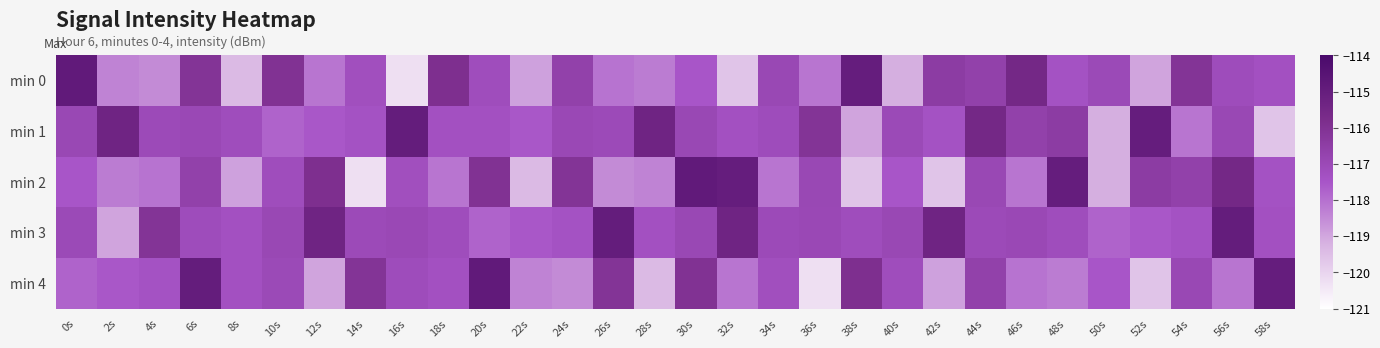

Reading left to right, what are all the values shown in this chart?

min 0: 0s=-114.8	2s=-118.4	4s=-118.5	6s=-116.1	8s=-119.4	10s=-116.0	12s=-118.1	14s=-117.2	16s=-120.2	18s=-115.9	20s=-117.2	22s=-118.9	24s=-116.7	26s=-118.1	28s=-118.2	30s=-117.5	32s=-119.6	34s=-116.9	36s=-118.1	38s=-115.0	40s=-119.1	42s=-116.4	44s=-116.7	46s=-115.5	48s=-117.4	50s=-117.0	52s=-119.0	54s=-116.1	56s=-117.1	58s=-117.3
min 1: 0s=-116.9	2s=-115.4	4s=-117.0	6s=-117.0	8s=-117.2	10s=-117.8	12s=-117.5	14s=-117.4	16s=-115.0	18s=-117.3	20s=-117.3	22s=-117.5	24s=-117.0	26s=-117.0	28s=-115.4	30s=-116.9	32s=-117.3	34s=-117.1	36s=-116.1	38s=-119.0	40s=-117.0	42s=-117.4	44s=-115.5	46s=-116.7	48s=-116.4	50s=-119.1	52s=-115.0	54s=-118.1	56s=-116.9	58s=-119.6
min 2: 0s=-117.5	2s=-118.2	4s=-118.1	6s=-116.7	8s=-118.9	10s=-117.2	12s=-115.9	14s=-120.2	16s=-117.2	18s=-118.1	20s=-116.0	22s=-119.4	24s=-116.1	26s=-118.5	28s=-118.4	30s=-114.8	32s=-115.0	34s=-118.1	36s=-116.9	38s=-119.6	40s=-117.5	42s=-119.6	44s=-116.9	46s=-118.1	48s=-115.0	50s=-119.1	52s=-116.4	54s=-116.7	56s=-115.5	58s=-117.4
min 3: 0s=-117.0	2s=-119.0	4s=-116.1	6s=-117.1	8s=-117.3	10s=-116.9	12s=-115.4	14s=-117.0	16s=-117.0	18s=-117.2	20s=-117.8	22s=-117.5	24s=-117.4	26s=-115.0	28s=-117.3	30s=-116.9	32s=-115.4	34s=-117.0	36s=-117.0	38s=-117.2	40s=-116.9	42s=-115.4	44s=-117.0	46s=-117.0	48s=-117.2	50s=-117.8	52s=-117.5	54s=-117.4	56s=-115.0	58s=-117.3
min 4: 0s=-117.8	2s=-117.5	4s=-117.4	6s=-115.0	8s=-117.3	10s=-117.0	12s=-119.0	14s=-116.1	16s=-117.1	18s=-117.3	20s=-114.8	22s=-118.4	24s=-118.5	26s=-116.1	28s=-119.4	30s=-116.0	32s=-118.1	34s=-117.2	36s=-120.2	38s=-115.9	40s=-117.2	42s=-118.9	44s=-116.7	46s=-118.1	48s=-118.2	50s=-117.5	52s=-119.6	54s=-116.9	56s=-118.1	58s=-115.0